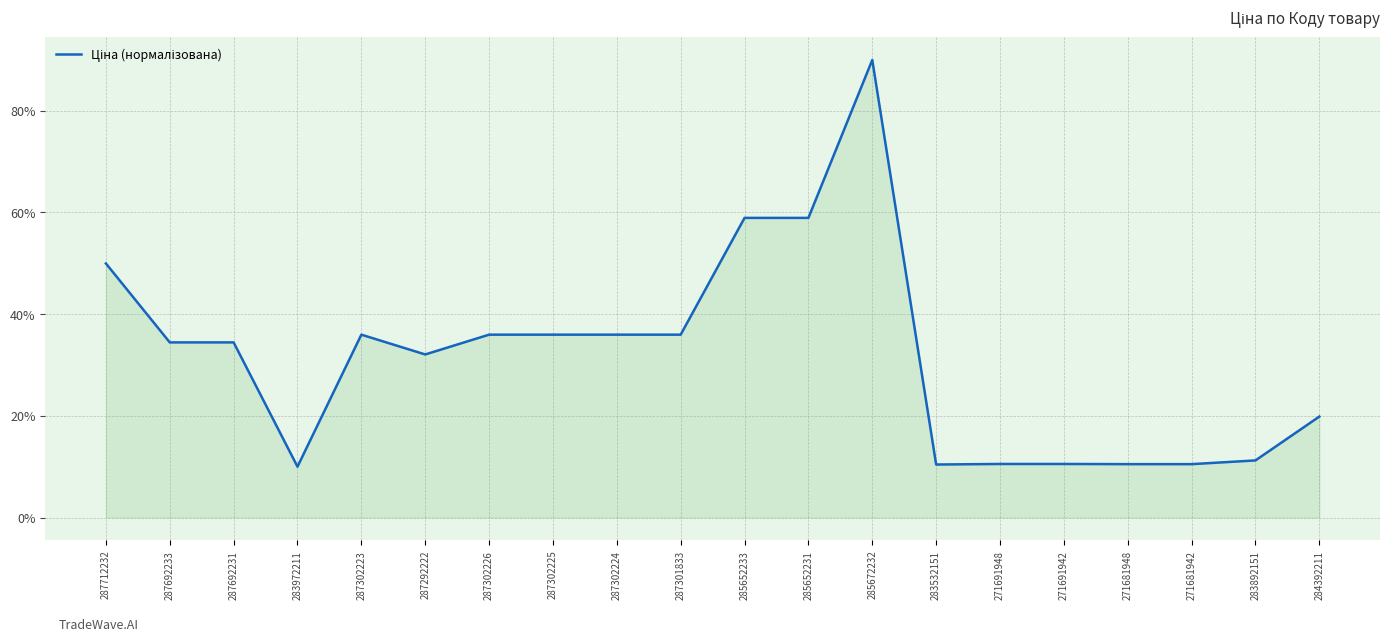

What is the smallest value displayed?

10.0